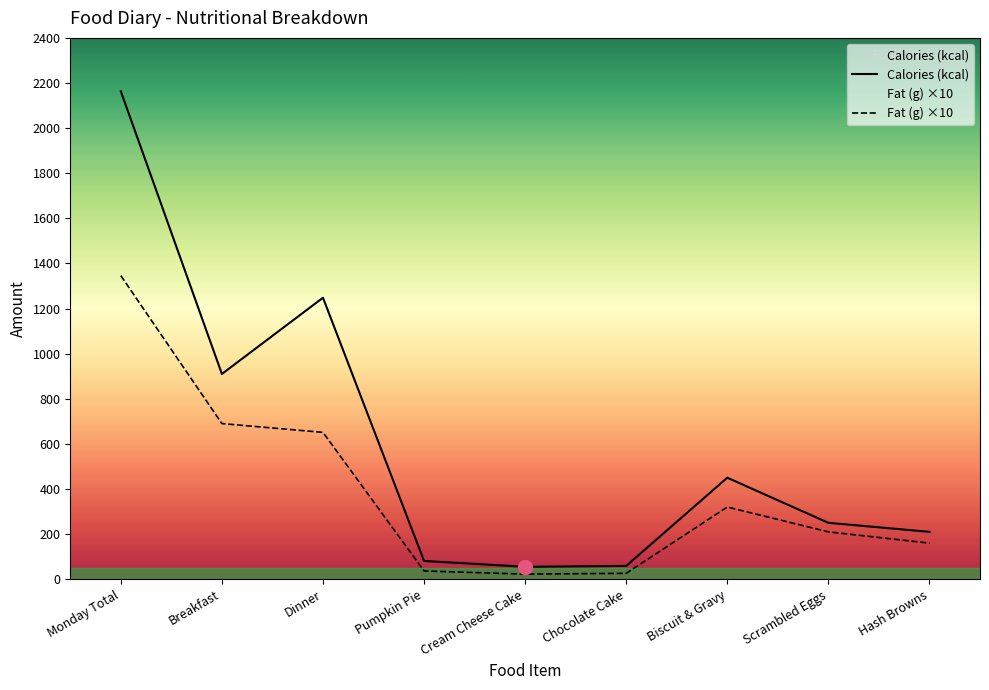

True or false: Fat (g) has more than 0 points higher than both neighbors.

True